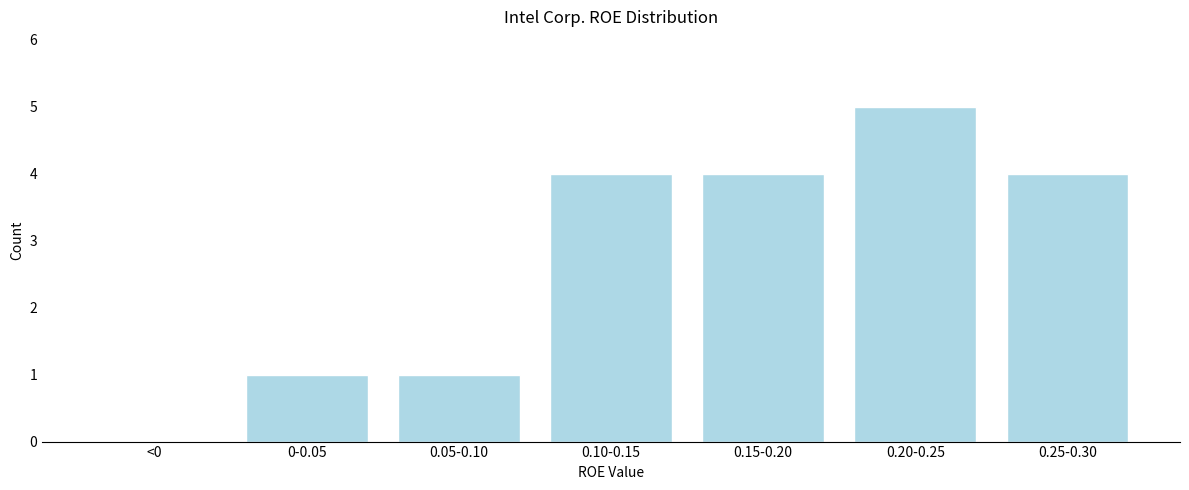

Reading left to right, list all the values displayed in this chart.

<0=0	0-0.05=1	0.05-0.10=1	0.10-0.15=4	0.15-0.20=4	0.20-0.25=5	0.25-0.30=4